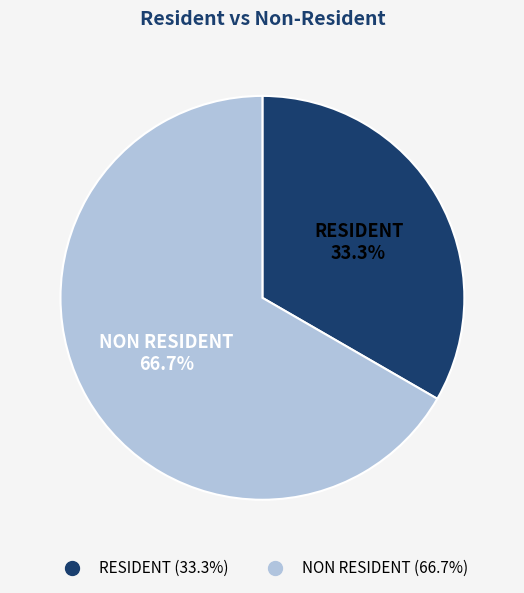

How many segments does this pie chart have?

2